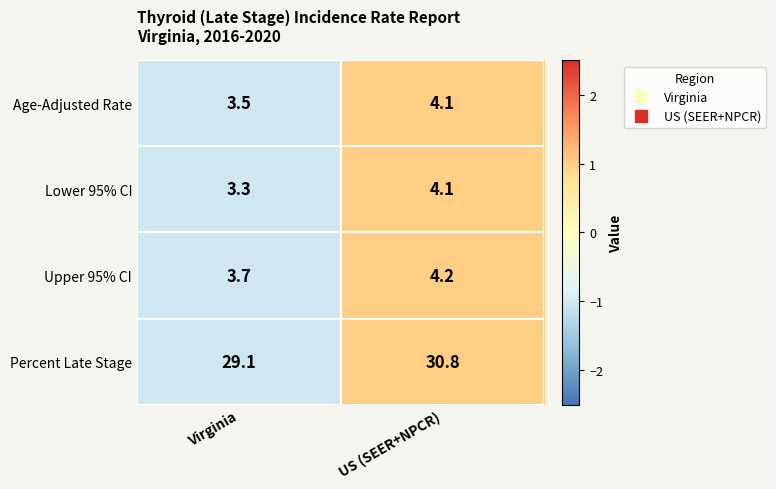

What is the total value across all series at Virginia?

39.6